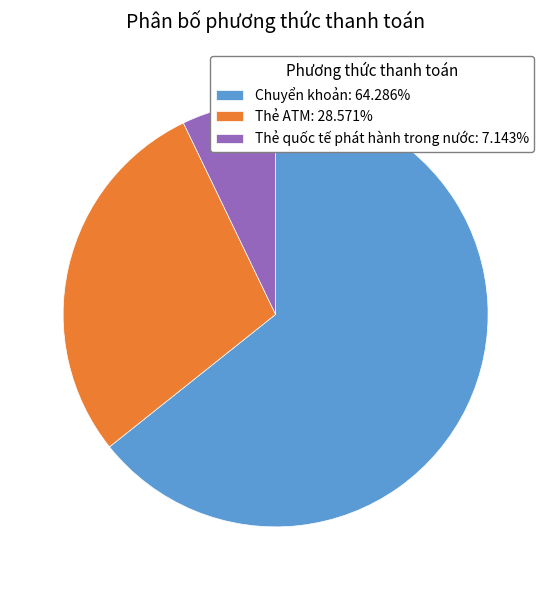

Approximately how many times larger is the value at Chuyển khoản: 64.286% compared to Thẻ ATM: 28.571%?

2.2